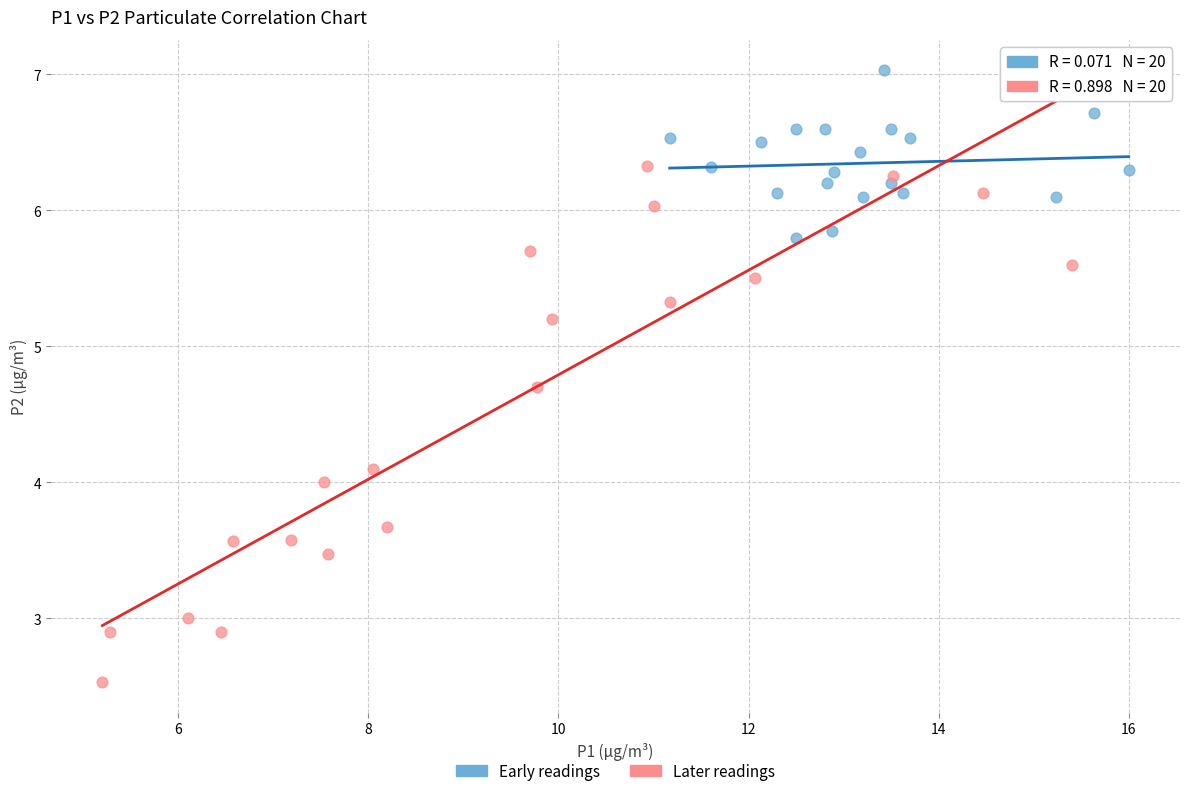

What are all the series names shown in the legend?

Early readings, Later readings